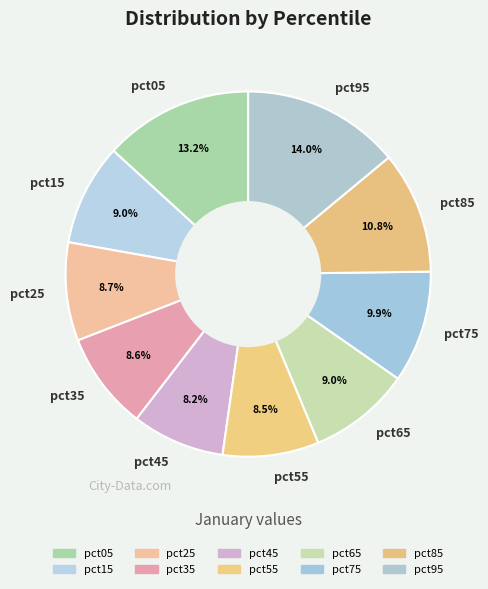

True or false: pct05 accounts for 13% of the total.

True